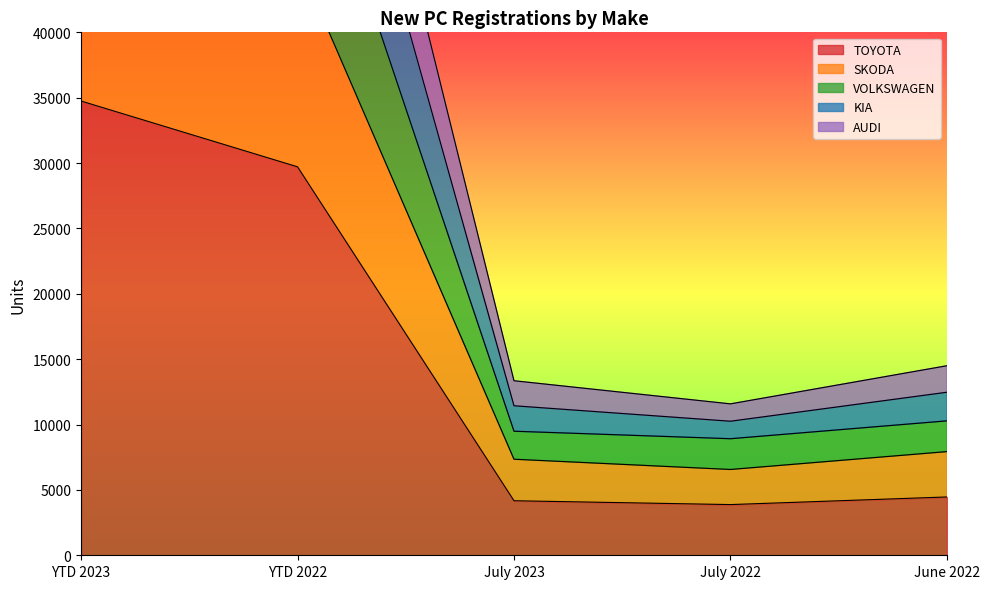

At which category is the sum across all series the highest?

YTD 2023